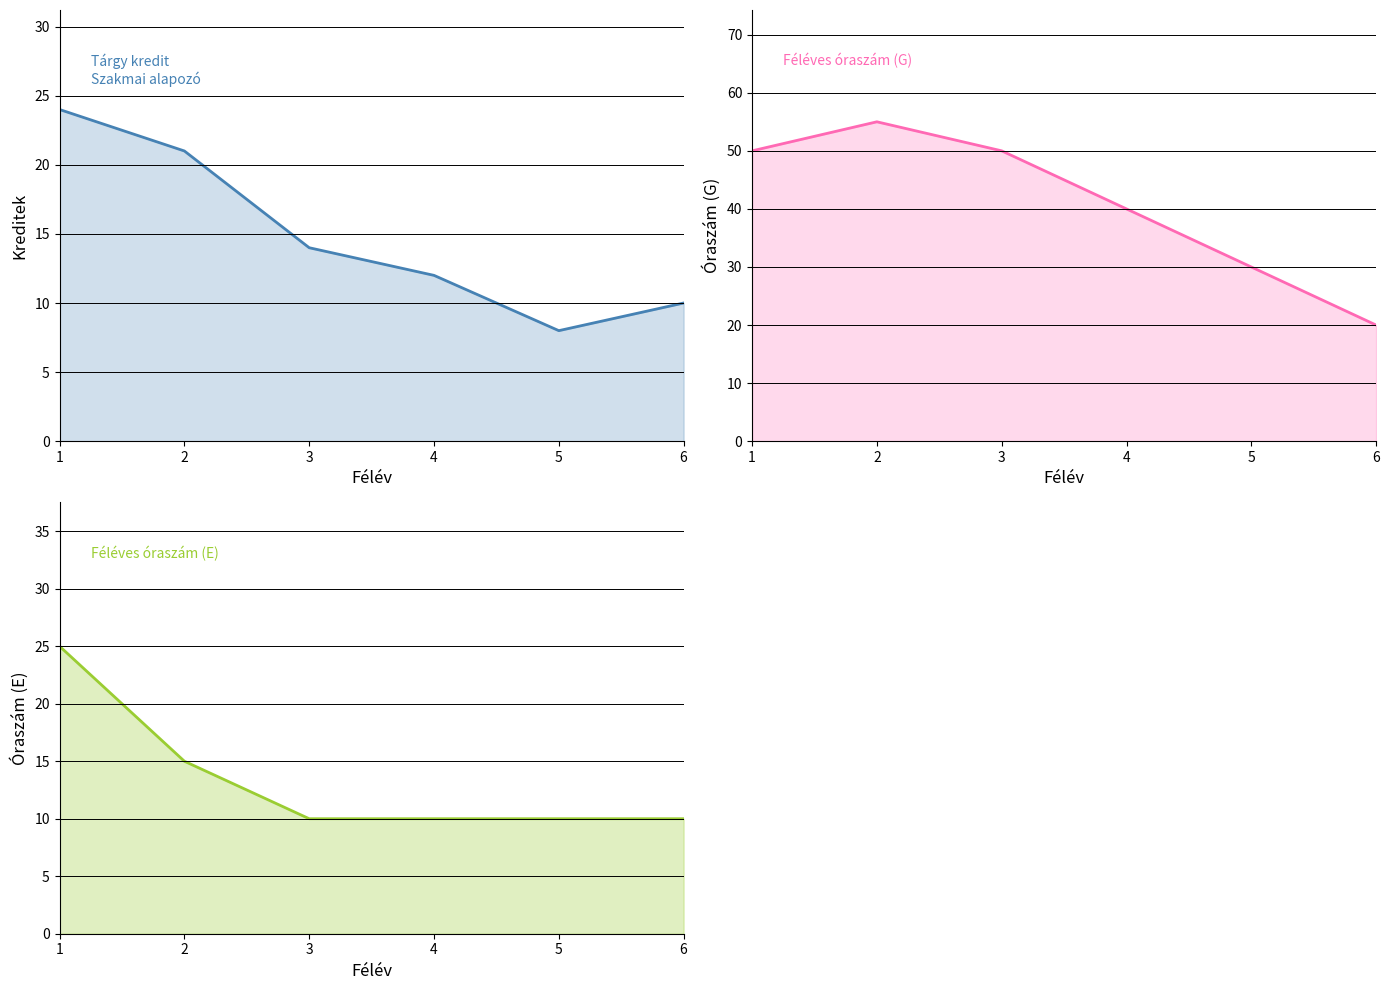

How many distinct data groups are displayed?

3